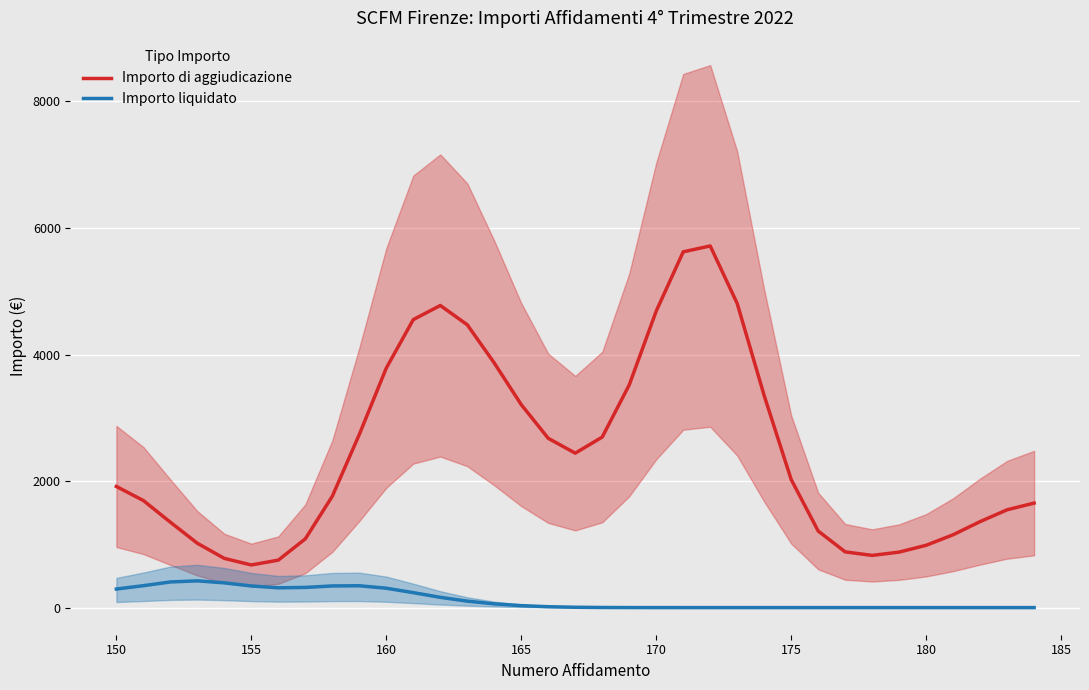

What is the highest value of the Importo liquidato series?

422.6